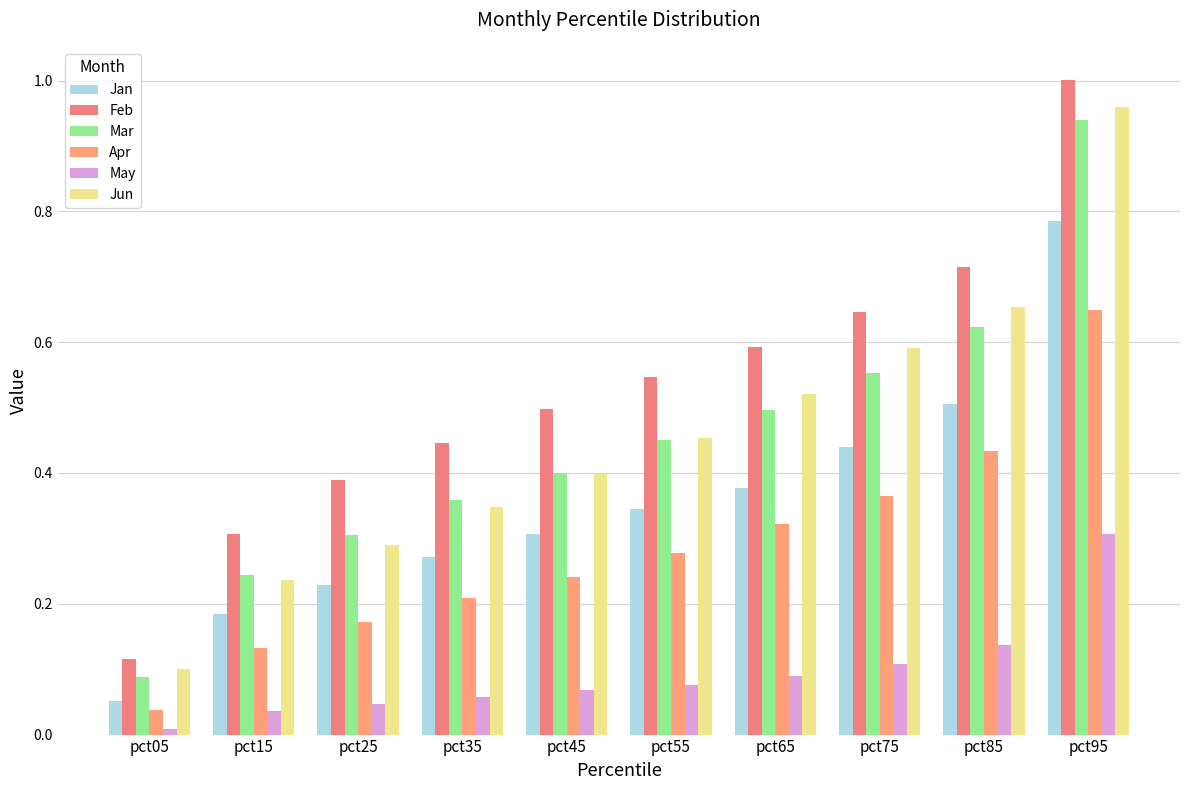

What is the spread (max minus min) of values at pct55?

0.5